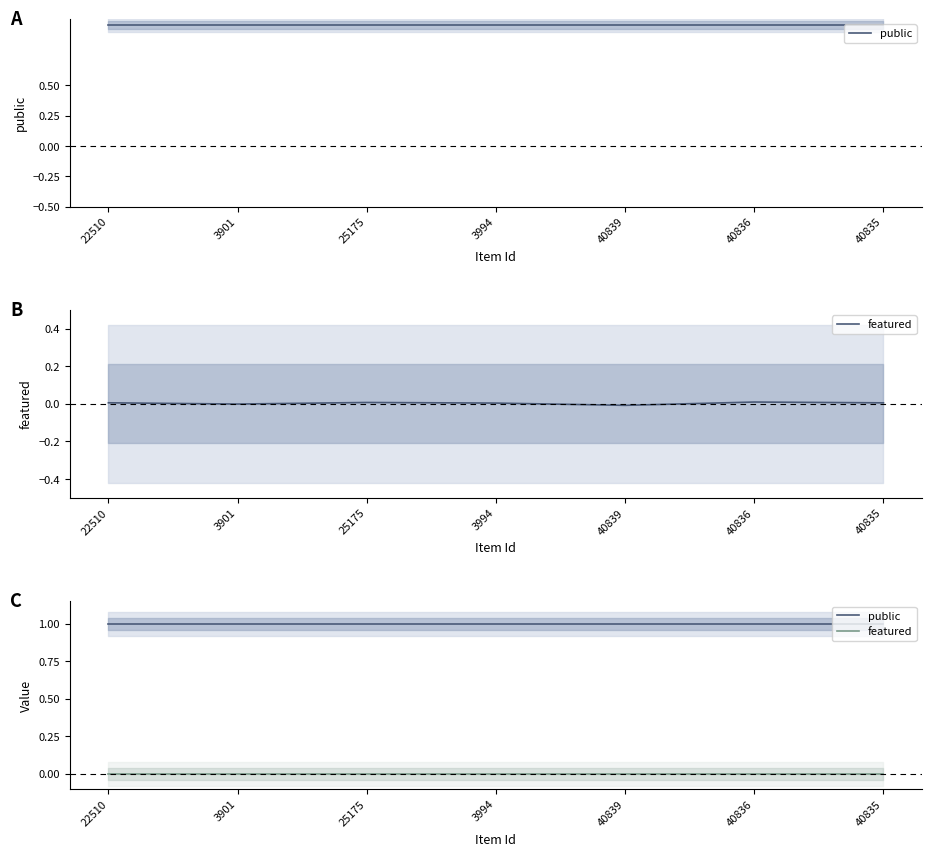

Does the chart have visible grid lines?

No